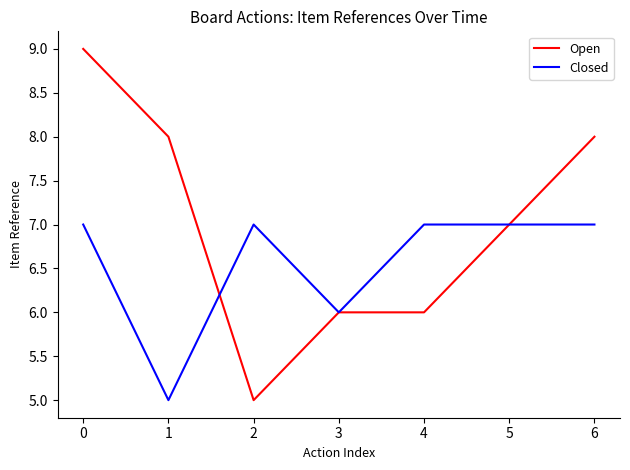

Which series has the largest range (max minus min)?

Open